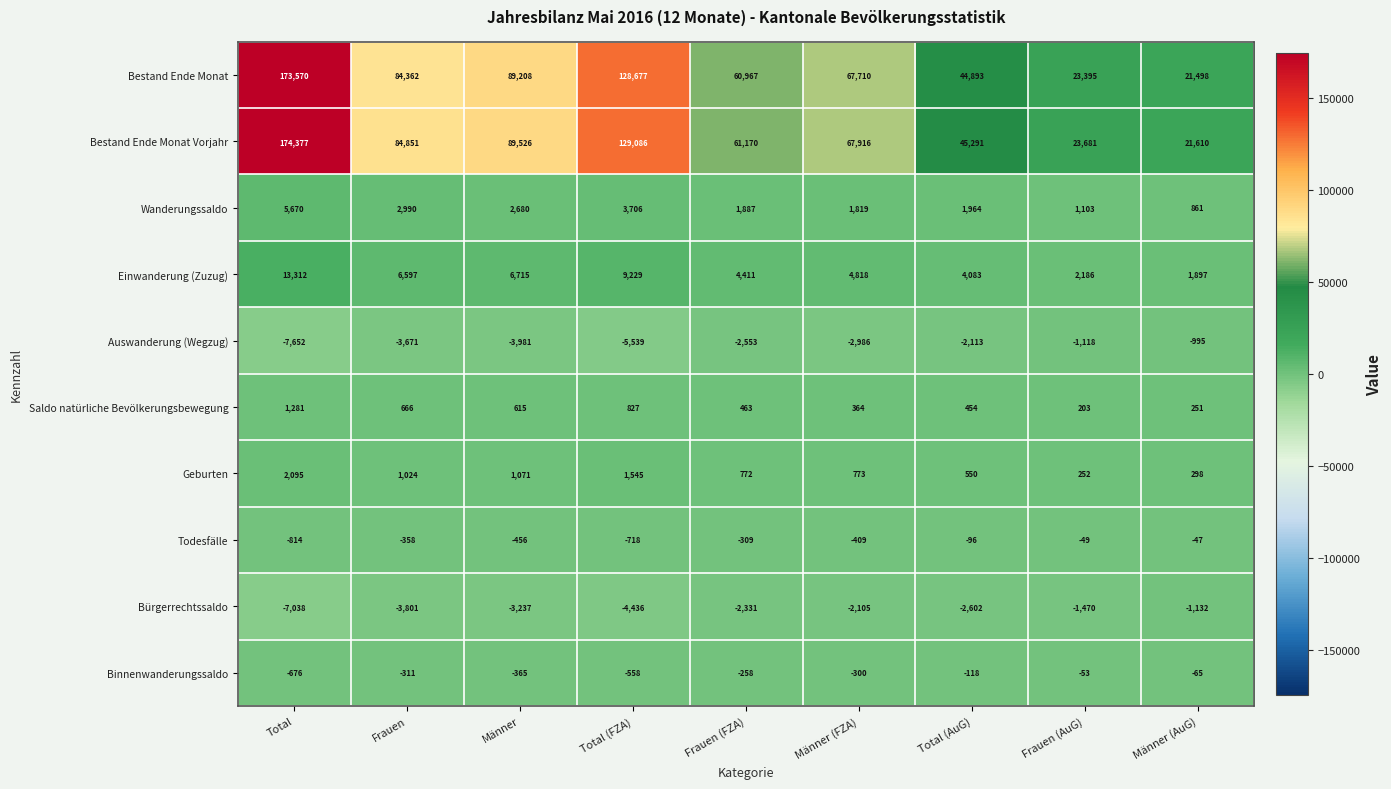

Which series has the largest total across all categories?

Bestand Ende Monat Vorjahr